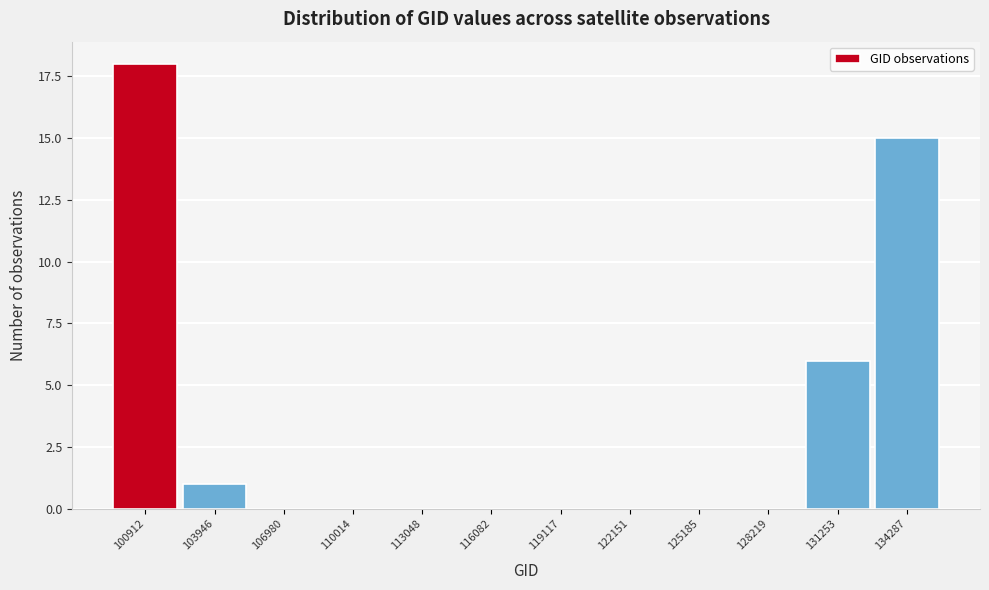

Reading left to right, what are all the values shown in this chart?

100912=18	103946=1	106980=0	110014=0	113048=0	116082=0	119117=0	122151=0	125185=0	128219=0	131253=6	134287=15